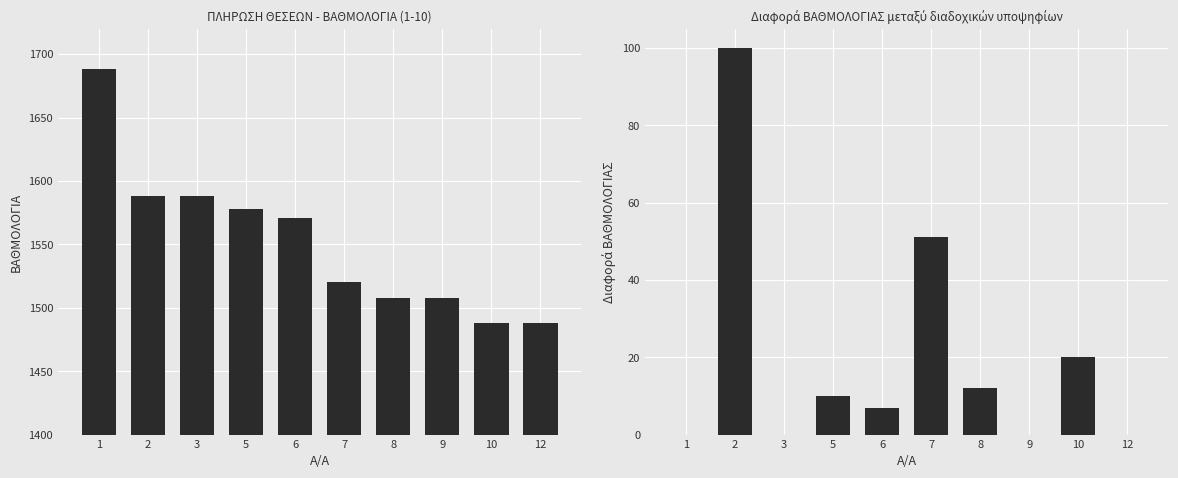

What is the value of the Διαφορά ΒΑΘΜΟΛΟΓΙΑΣ bar at the 4th from the left?

10